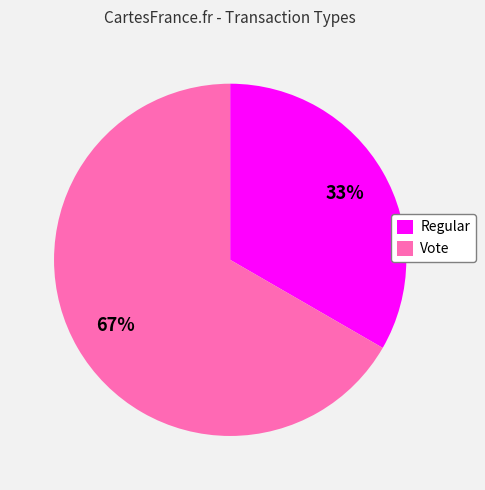

Count the number of slices in the pie.

2